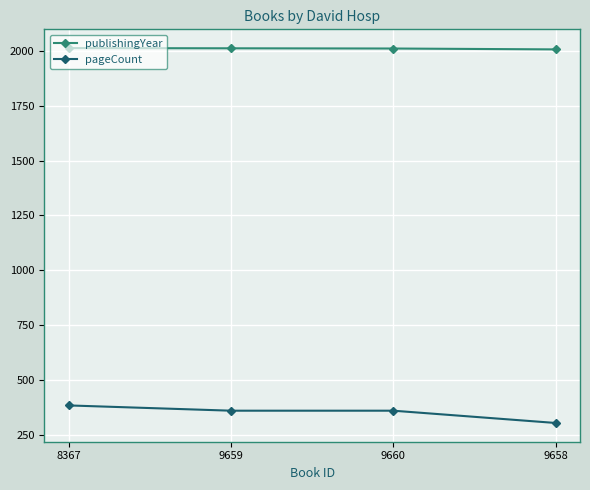

The value of pageCount at 9658 is 503. True or false?

False